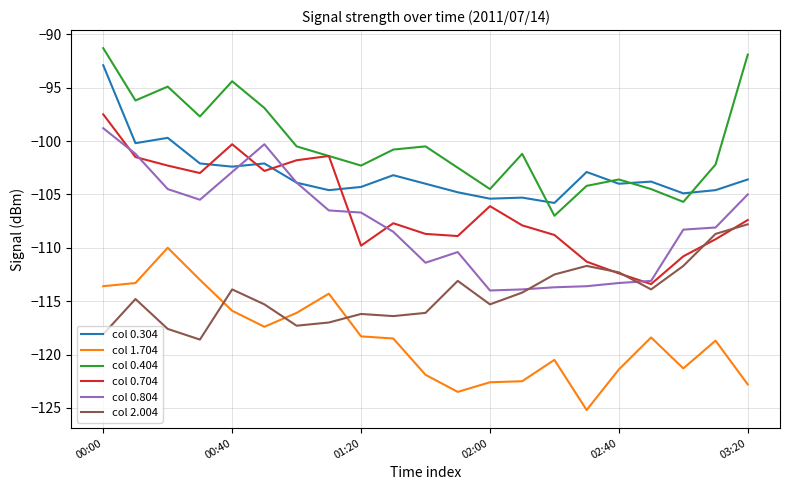

What are all the series names shown in the legend?

col 0.304, col 1.704, col 0.404, col 0.704, col 0.804, col 2.004